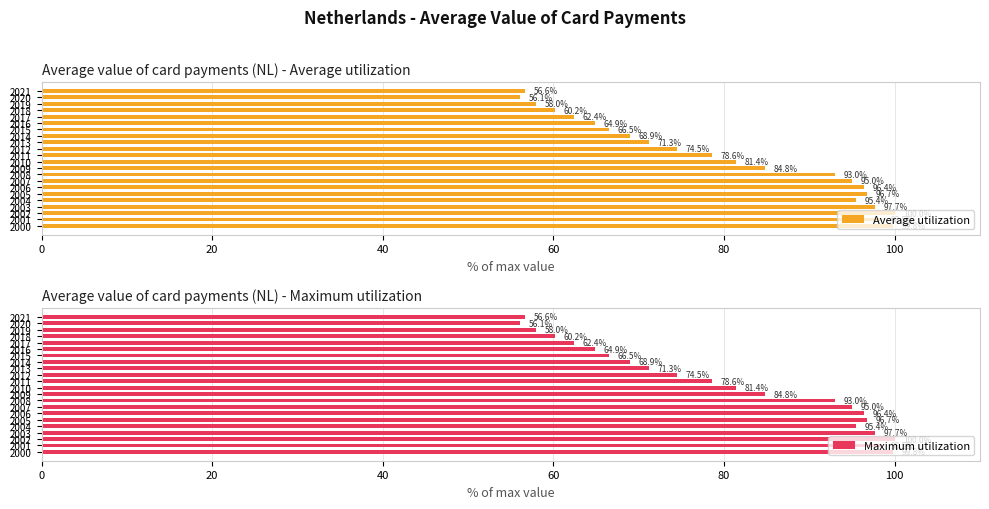

What is the value of the Maximum utilization bar at the 1st from the left?

99.8